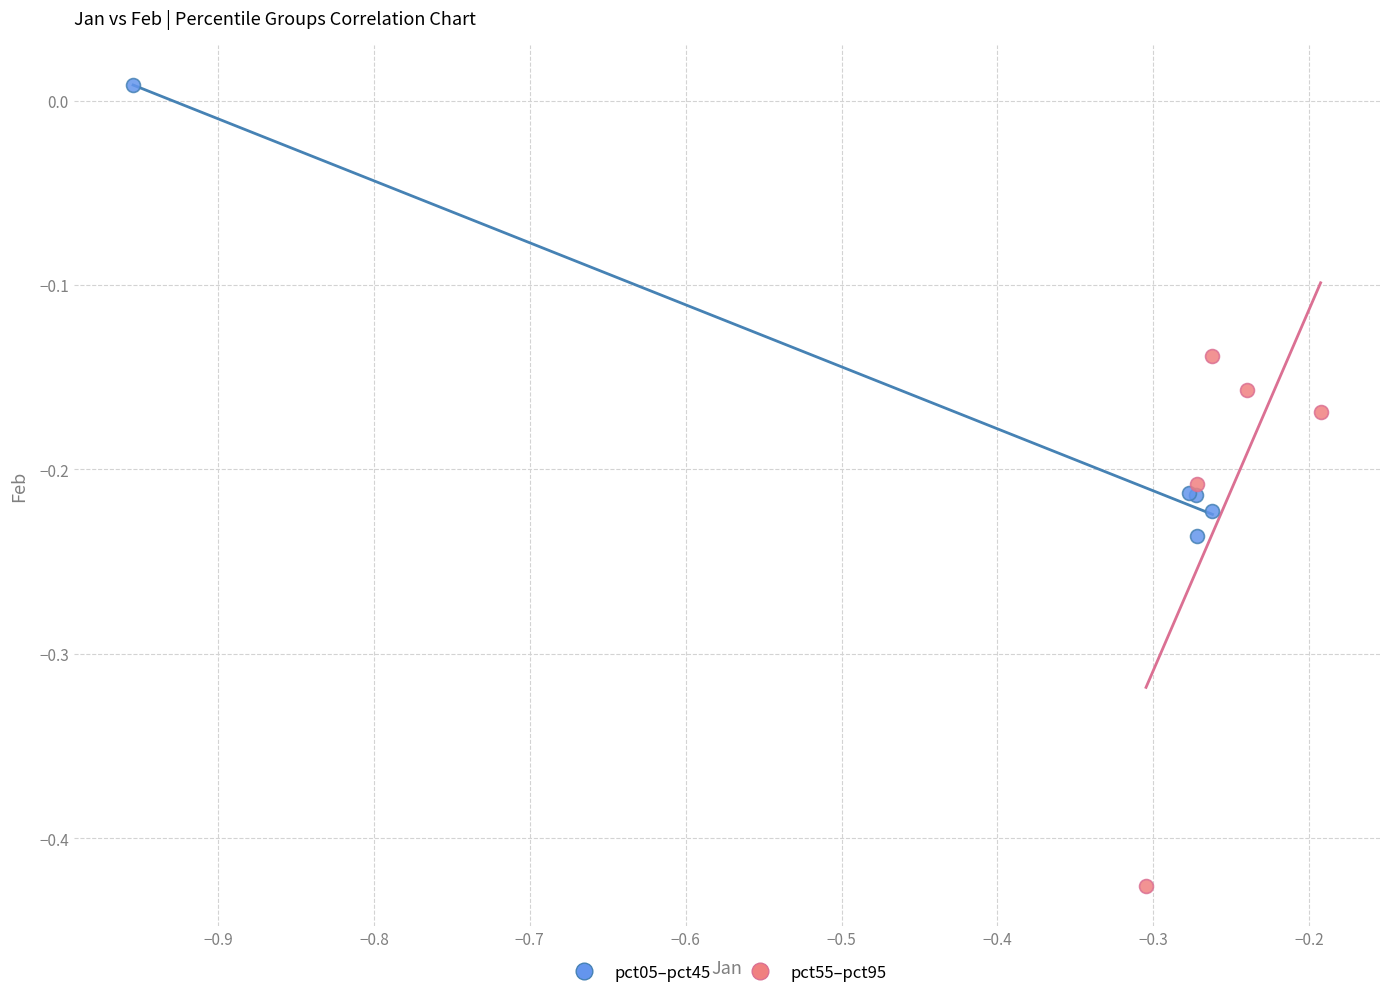

Which series contains the highest Y value?

pct05–pct45